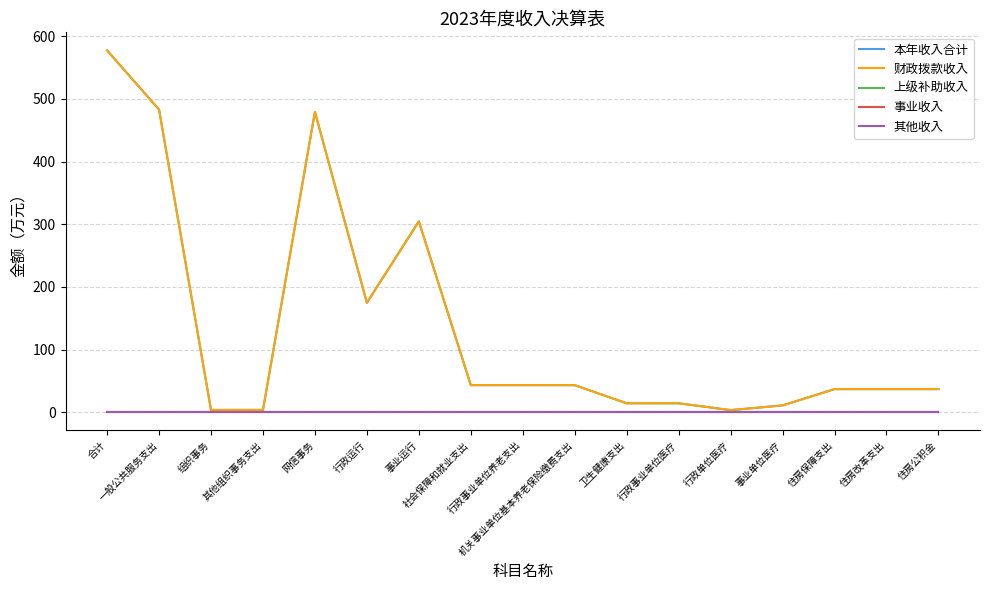

Does the chart have visible grid lines?

Yes